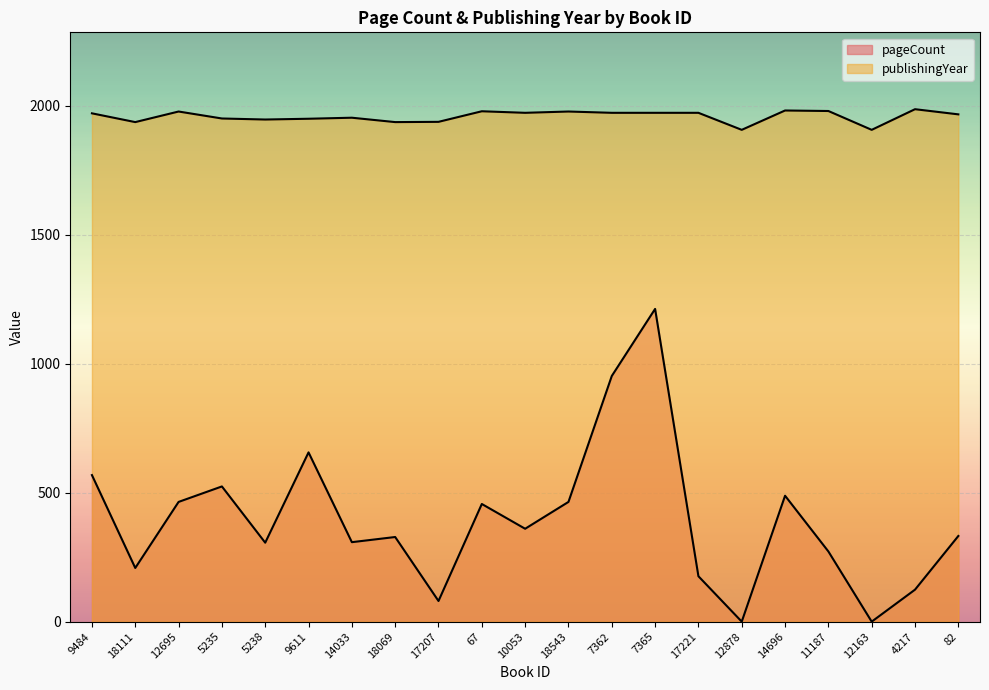

How many interior local valleys does the pageCount series have?

7